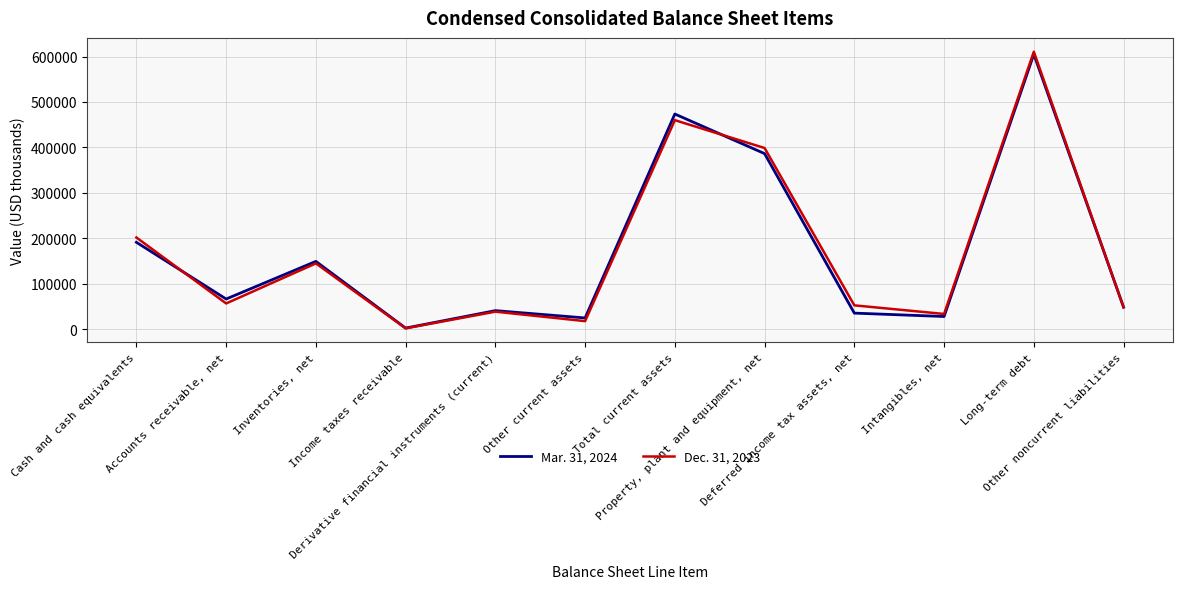

True or false: Dec. 31, 2023 and Mar. 31, 2024 cross at least once.

True